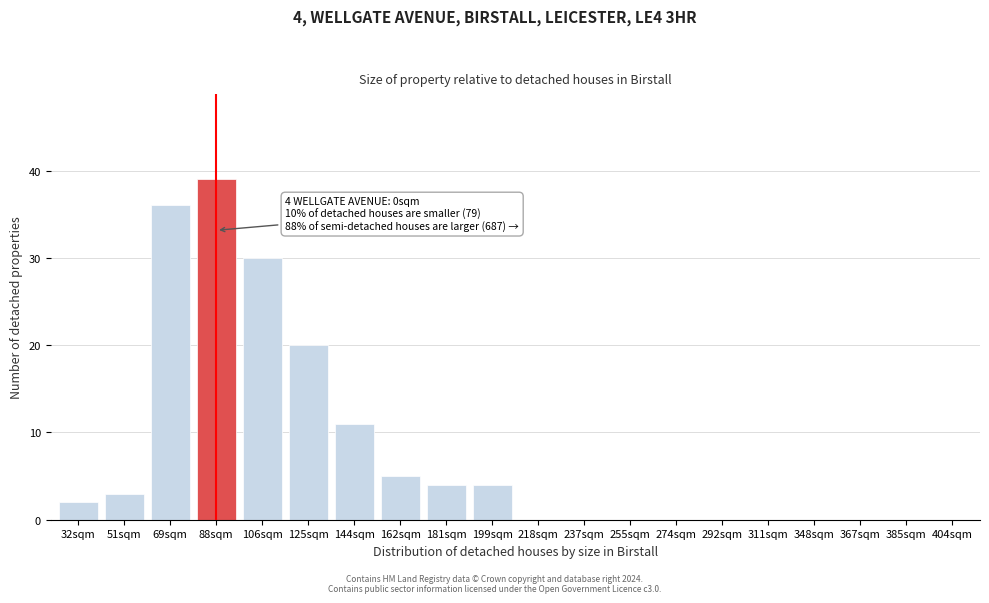

Reading right to left, extract all data points from this chart.

404sqm=0	385sqm=0	367sqm=0	348sqm=0	311sqm=0	292sqm=0	274sqm=0	255sqm=0	237sqm=0	218sqm=0	199sqm=4	181sqm=4	162sqm=5	144sqm=11	125sqm=20	106sqm=30	88sqm=39	69sqm=36	51sqm=3	32sqm=2